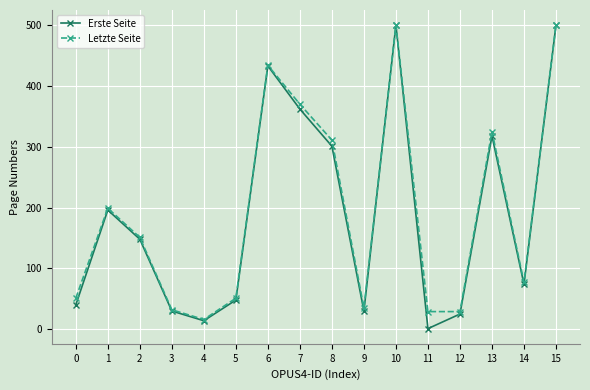

Is this an area chart (filled region under the line)?

No